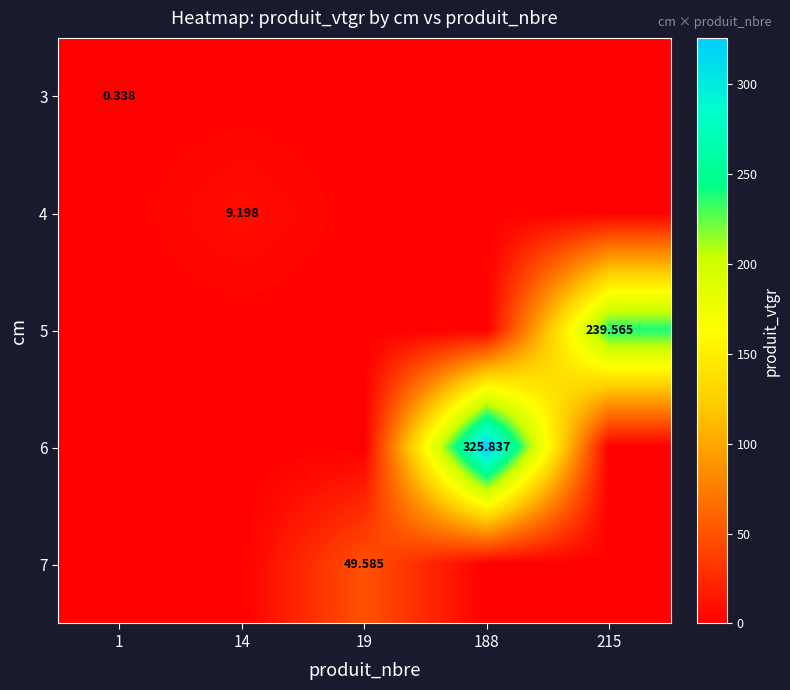

Rank the categories by 7 value from lowest to highest.

1, 14, 188, 215, 19